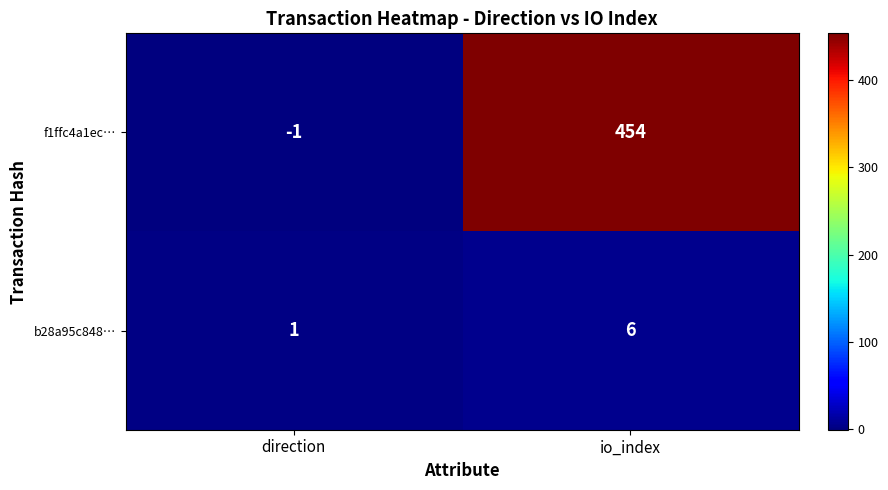

What is the sum of all f1ffc4a1ec… values?

453